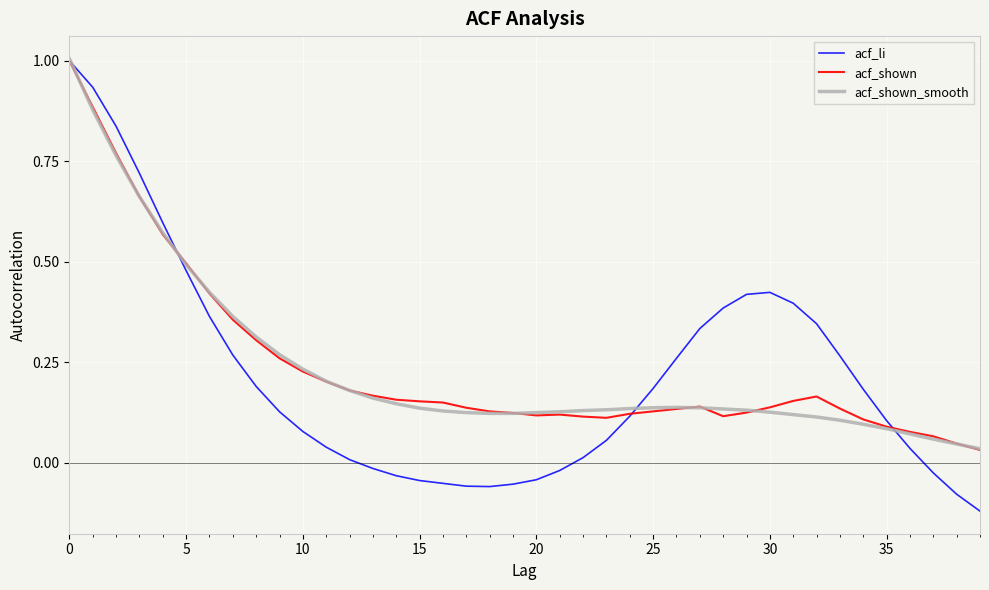

Which series has the largest range (max minus min)?

acf_li